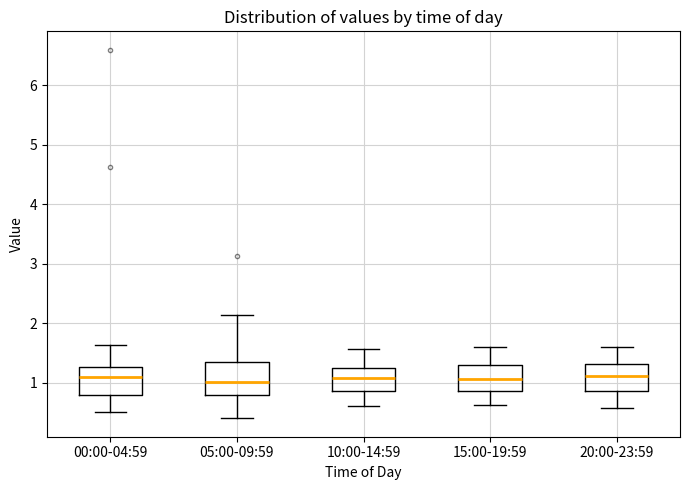

Reading left to right, read every box against the y-axis: the position of its median line, the range the box covers, and the ends of its whiskers. The values are not printed on the chart, so give them approximately, as read against the axis.

00:00-04:59: median 1.1, box 0.8 to 1.3, whiskers 0.5 to 1.6
05:00-09:59: median 1.0, box 0.8 to 1.3, whiskers 0.4 to 2.1
10:00-14:59: median 1.1, box 0.9 to 1.2, whiskers 0.6 to 1.6
15:00-19:59: median 1.1, box 0.9 to 1.3, whiskers 0.6 to 1.6
20:00-23:59: median 1.1, box 0.9 to 1.3, whiskers 0.6 to 1.6